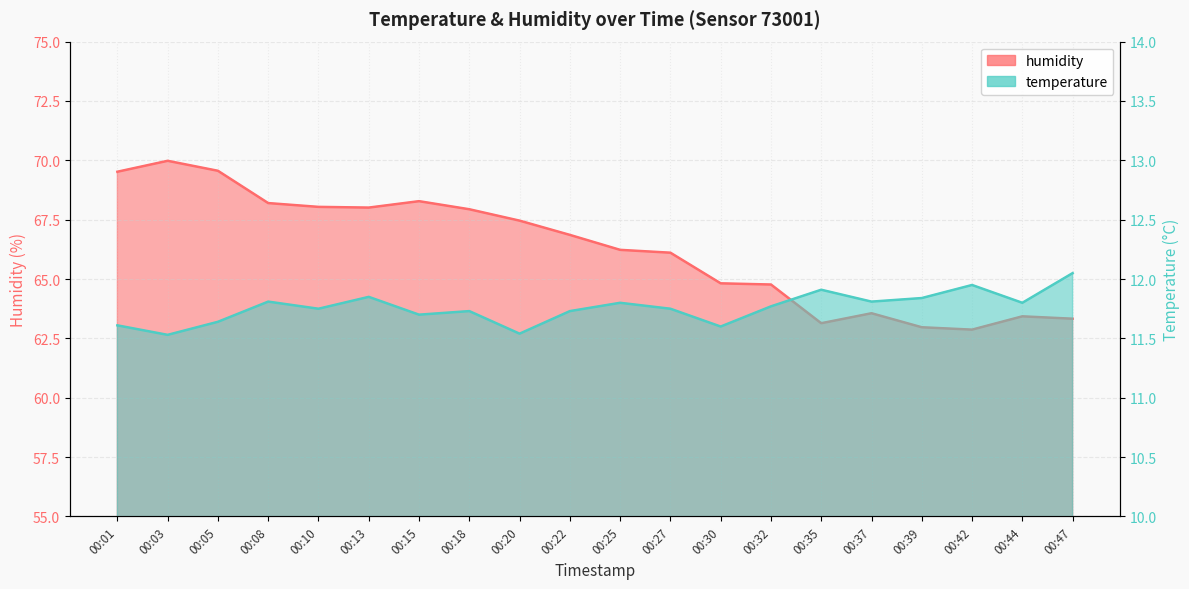

The value of temperature at 00:47 is 5.7. True or false?

False